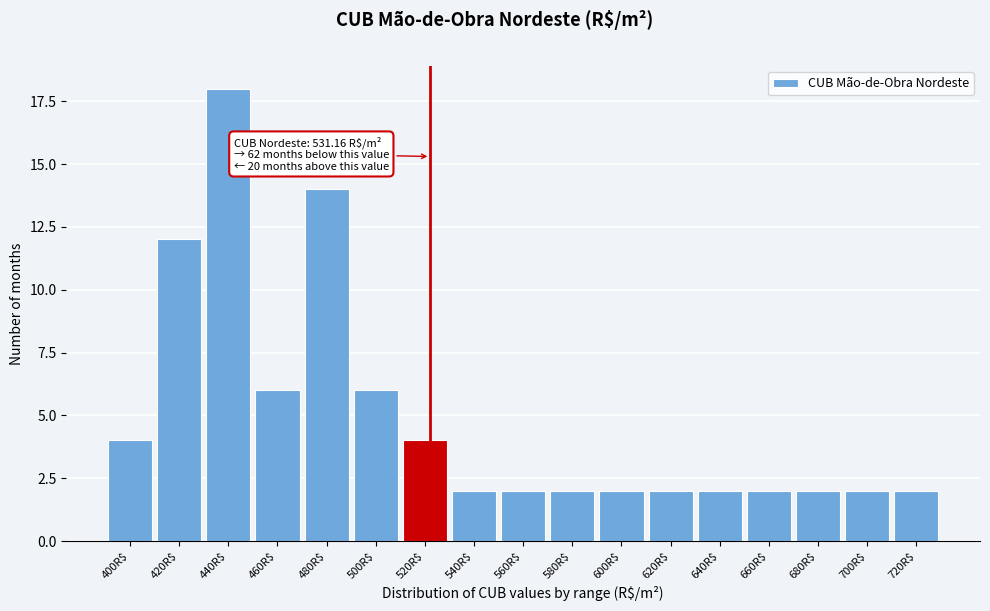

Reading left to right, list all the values displayed in this chart.

4	12	18	6	14	6	4	2	2	2	2	2	2	2	2	2	2